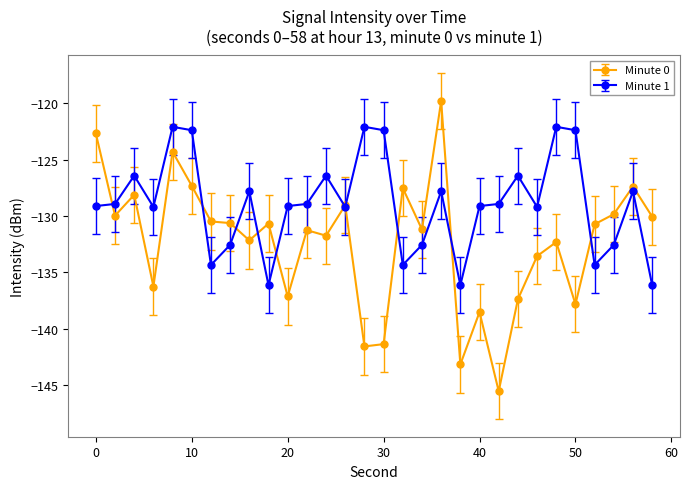

How many lines are shown in the chart?

2